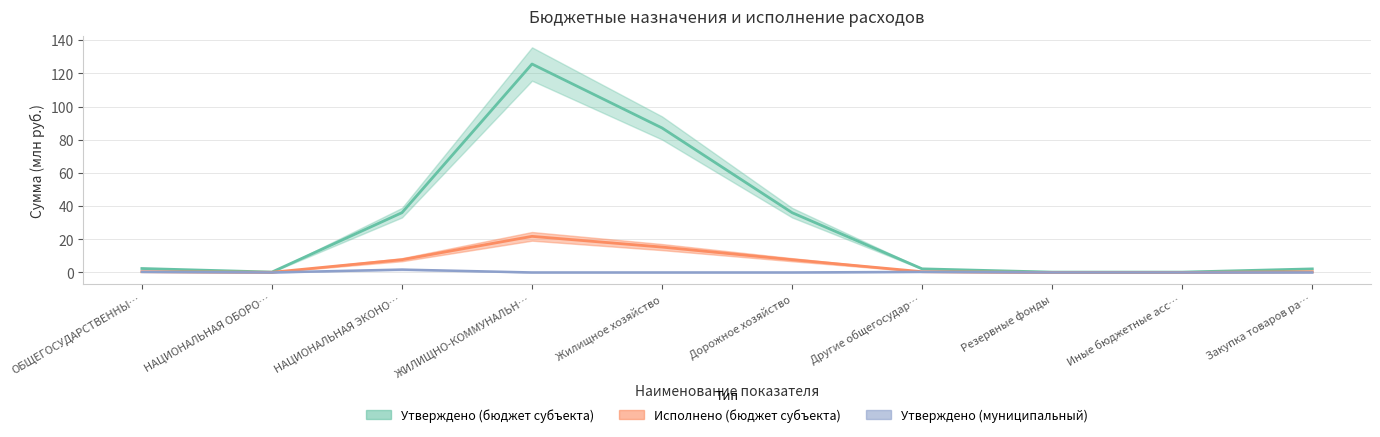

What is the approximate value of Утверждено (бюджет субъекта) at Дорожное хозяйство?

36.0